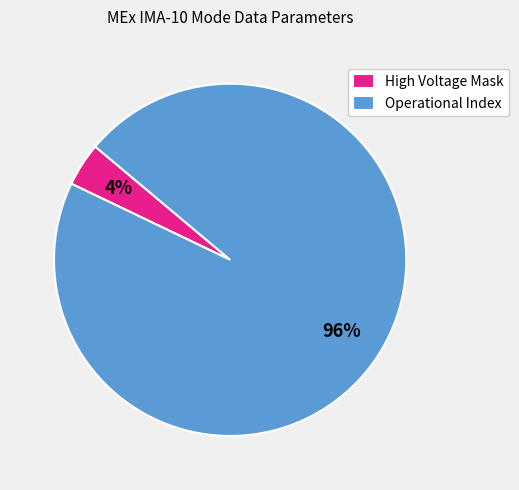

Which category accounts for the majority?

Operational Index